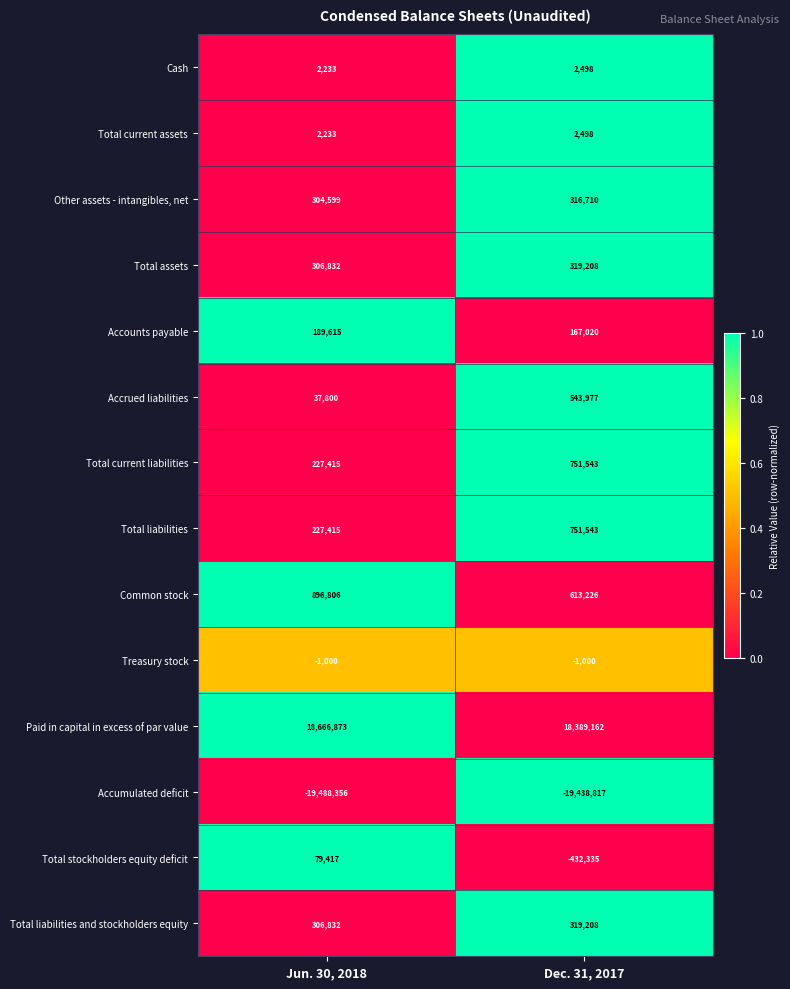

Is it true that Total assets equals 522438 at Dec. 31, 2017?

False